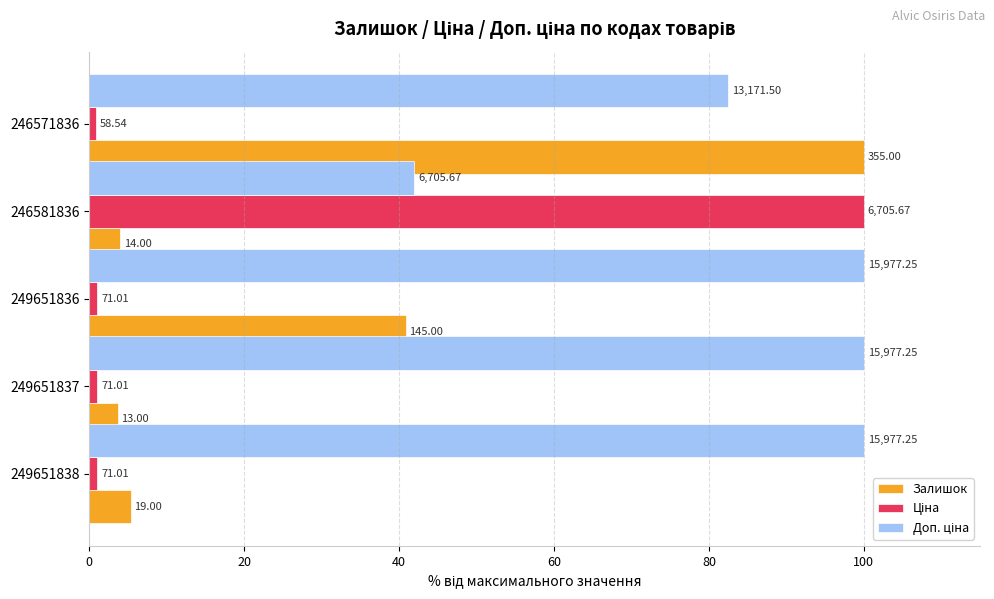

What is the lowest value of the Ціна series?

0.9